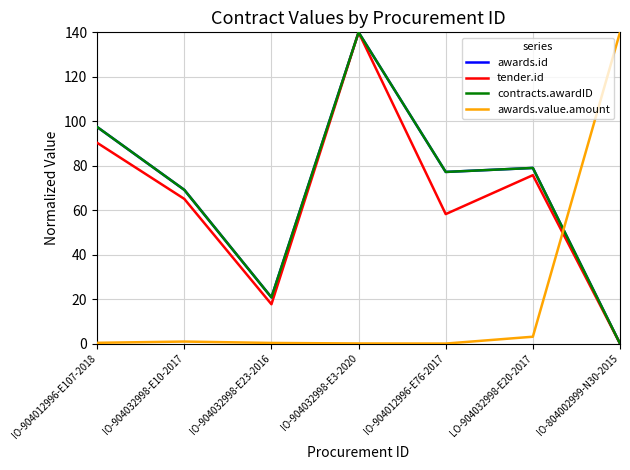

Does the chart have visible grid lines?

Yes